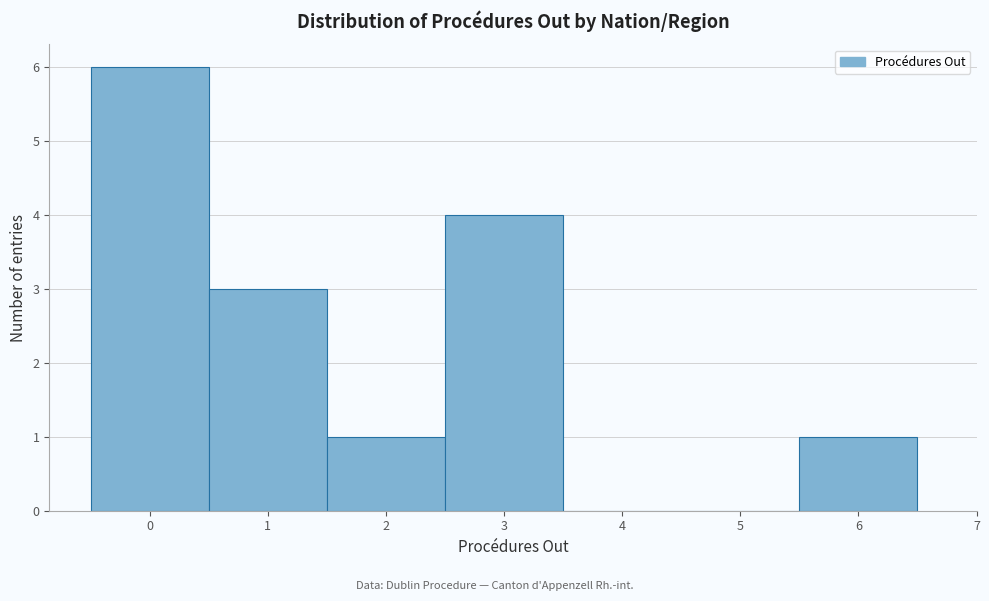

Reading left to right, transcribe this chart: for each bar, give the range it covers on the x-axis and its height. The values are not printed on the chart, so give them approximately, as read against the axis.

-0.5 to 0.5: 6
0.5 to 1.5: 3
1.5 to 2.5: 1
2.5 to 3.5: 4
3.5 to 4.5: 0
4.5 to 5.5: 0
5.5 to 6.5: 1